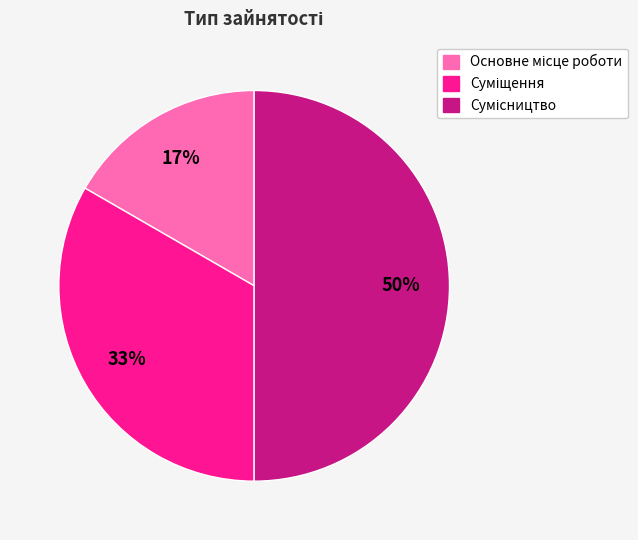

To the nearest percent, what is the average slice percentage?

33%